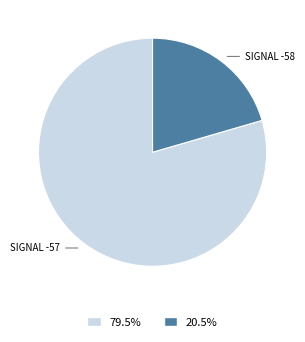

Combined, do 20.5% and 79.5% account for over 50%?

Yes